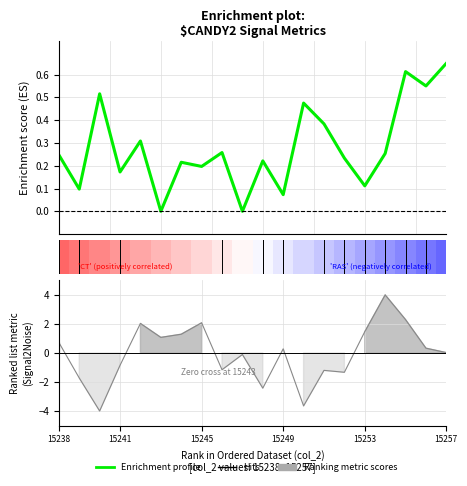

At how many categories does at least one series exceed 0?

19